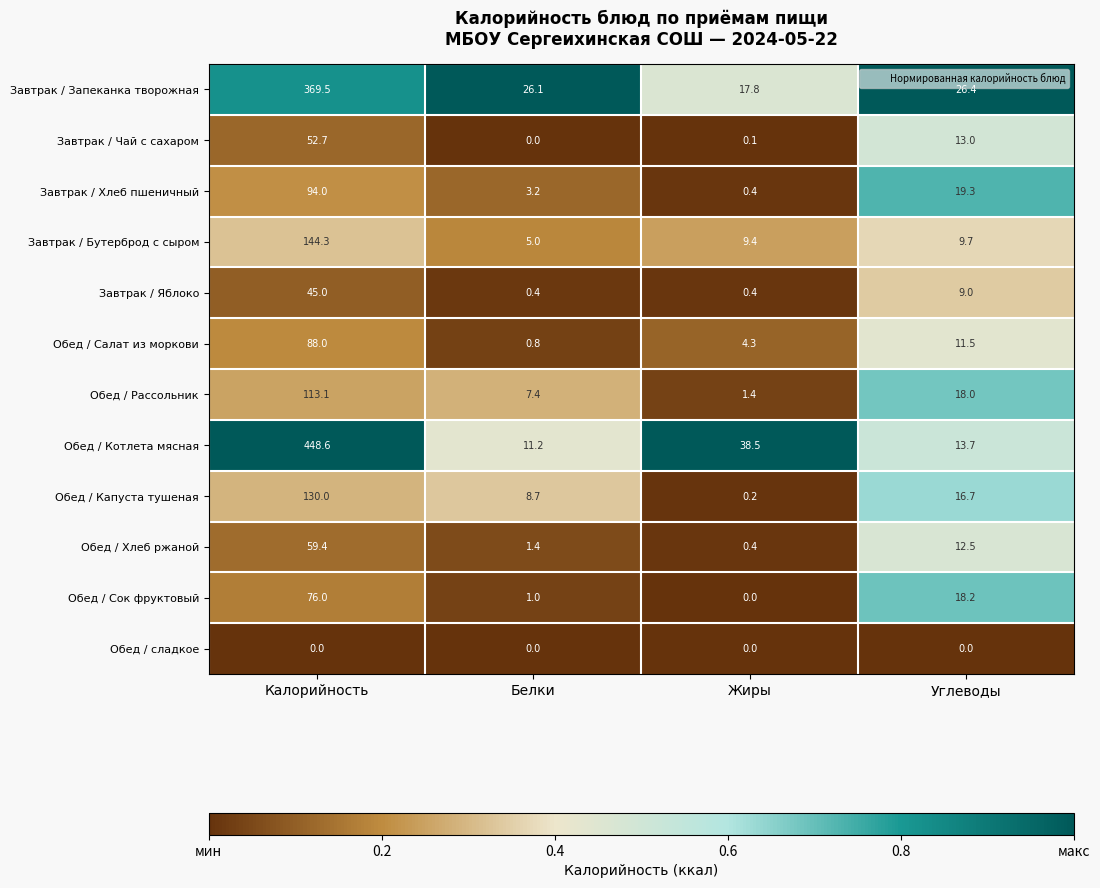

At which label does Обед / Салат из моркови first exceed 11?

Калорийность